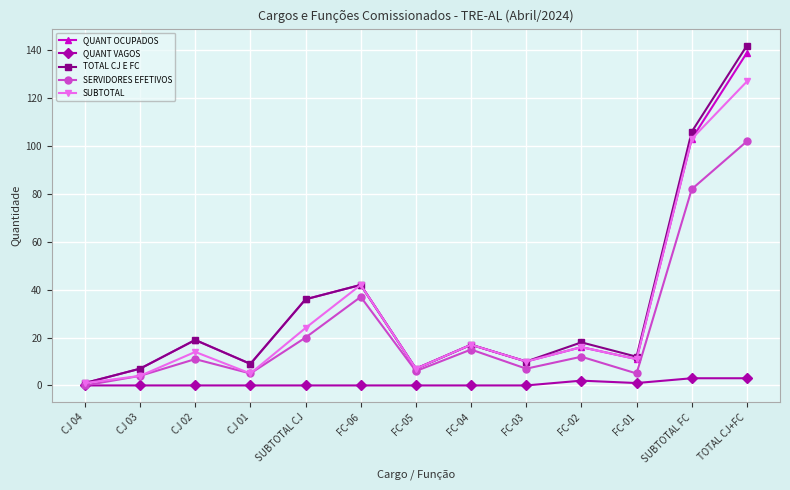

How many distinct data groups are displayed?

5